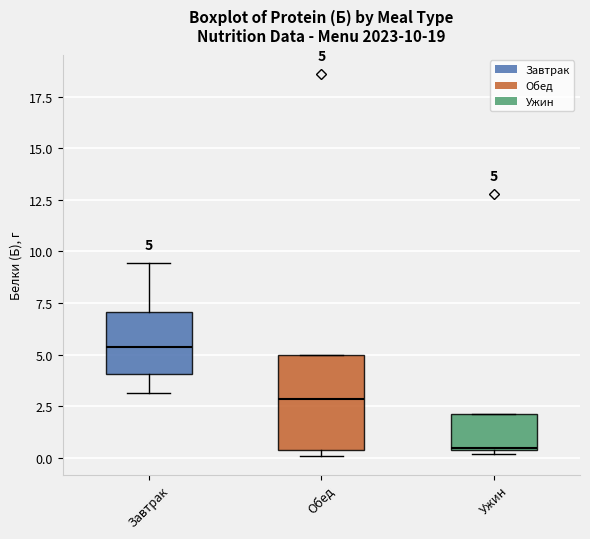

Which box is the tallest, from its lower edge to its upper edge?

Обед